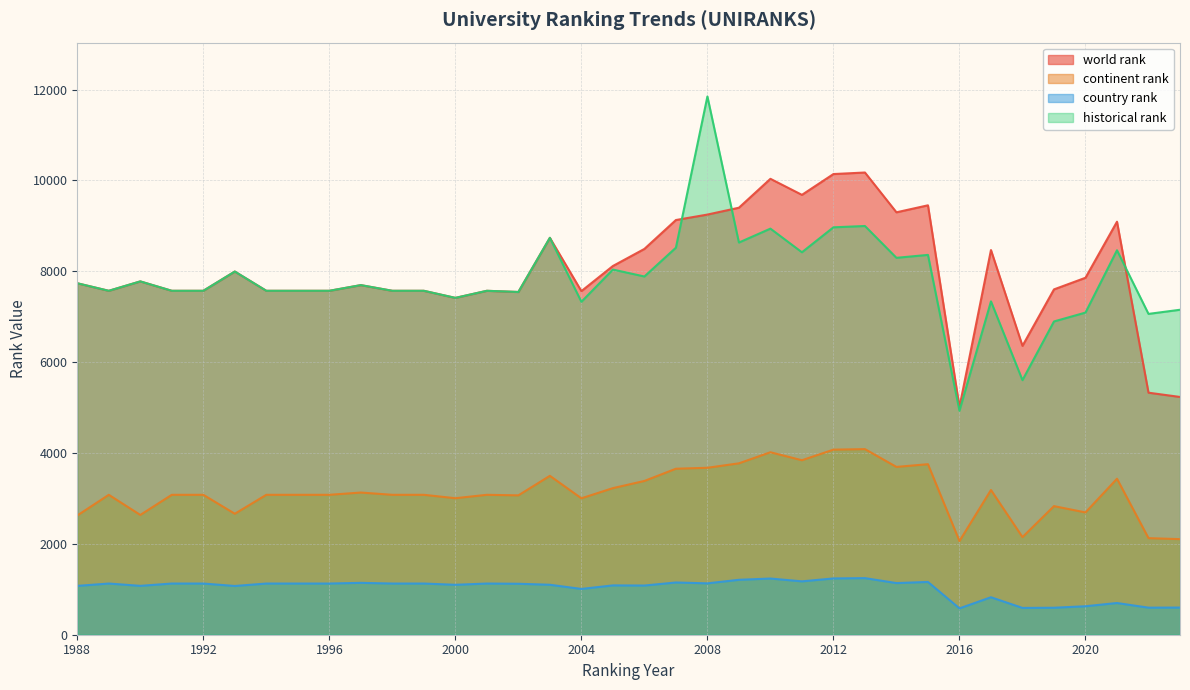

What is the difference between the maximum and minimum values in the country rank series?

666.0